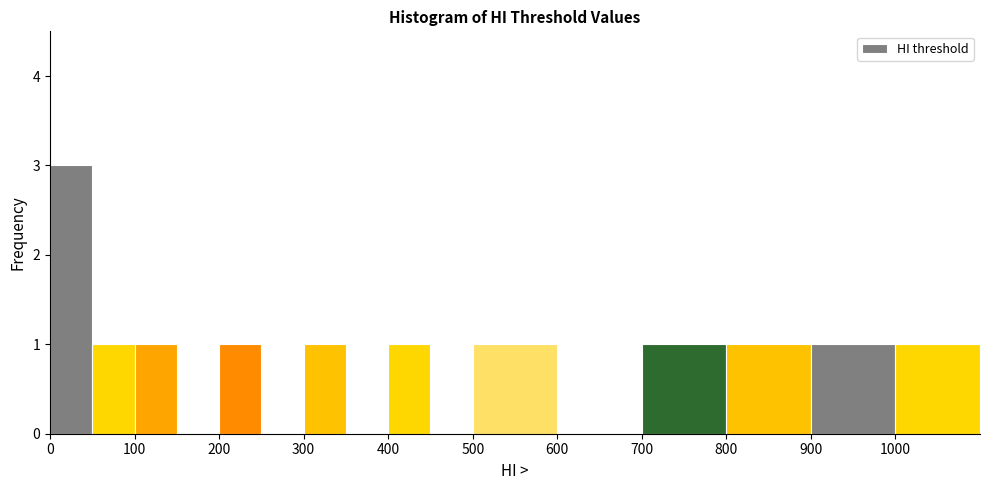

Reading left to right, transcribe this chart: for each bar, give the range it covers on the x-axis and its height. The values are not printed on the chart, so give them approximately, as read against the axis.

0 to 50: 3
50 to 100: 1
100 to 150: 1
150 to 200: 0
200 to 250: 1
250 to 300: 0
300 to 350: 1
350 to 400: 0
400 to 450: 1
450 to 500: 0
500 to 600: 1
600 to 700: 0
700 to 800: 1
800 to 900: 1
900 to 1000: 1
1000 to 1100: 1